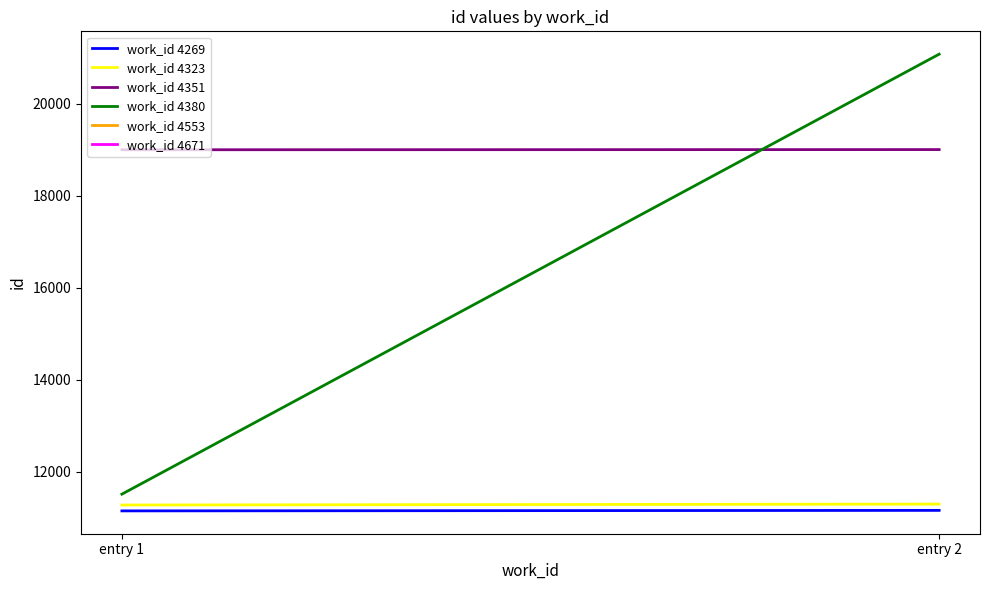

Count the number of categories in the chart.

2